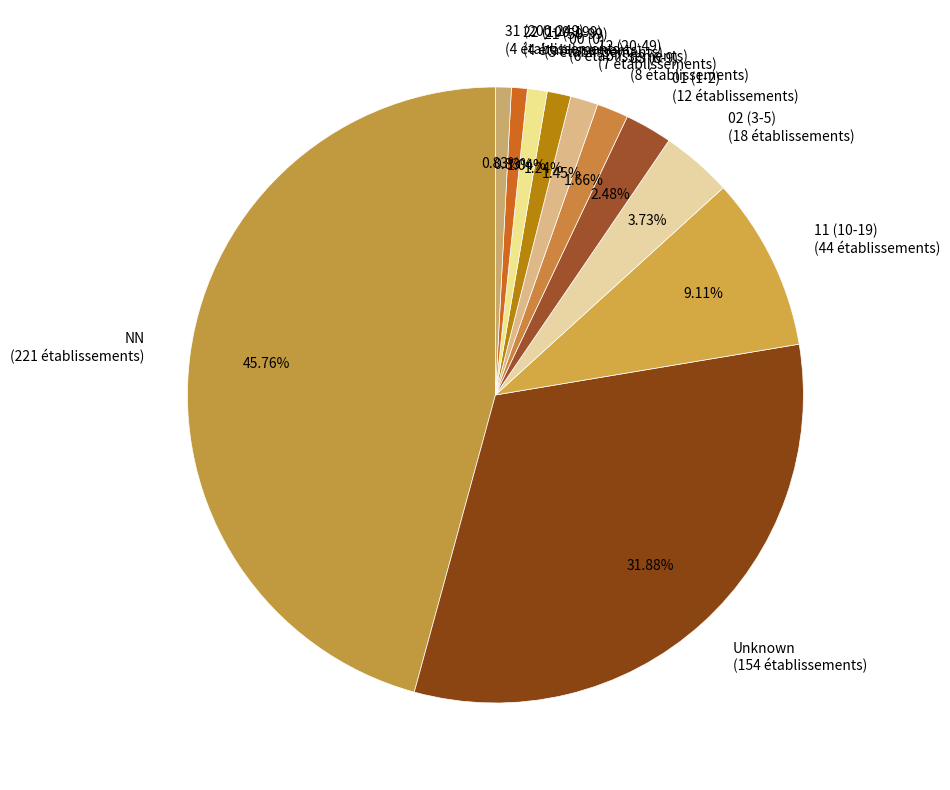

What is the ratio of the value at 00 (0) (6 établissements) to the value at 02 (3-5) (18 établissements)?

0.3